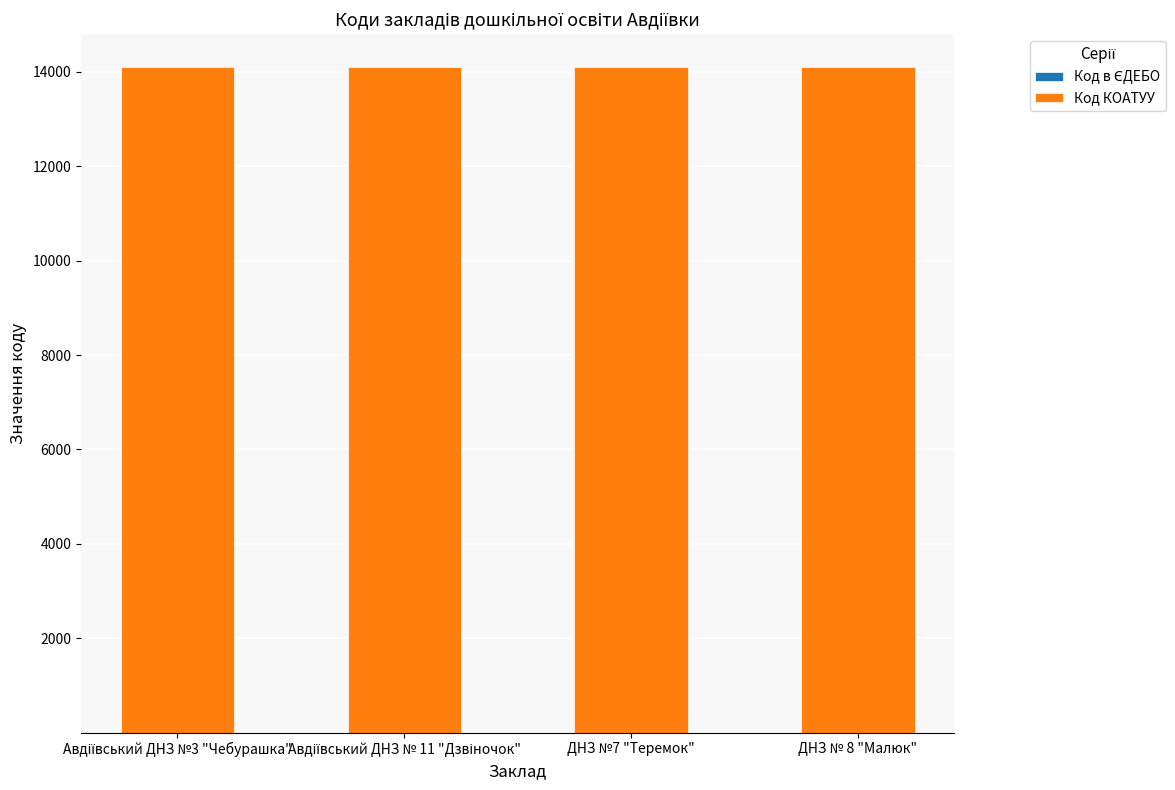

How many data points does each series have?

4